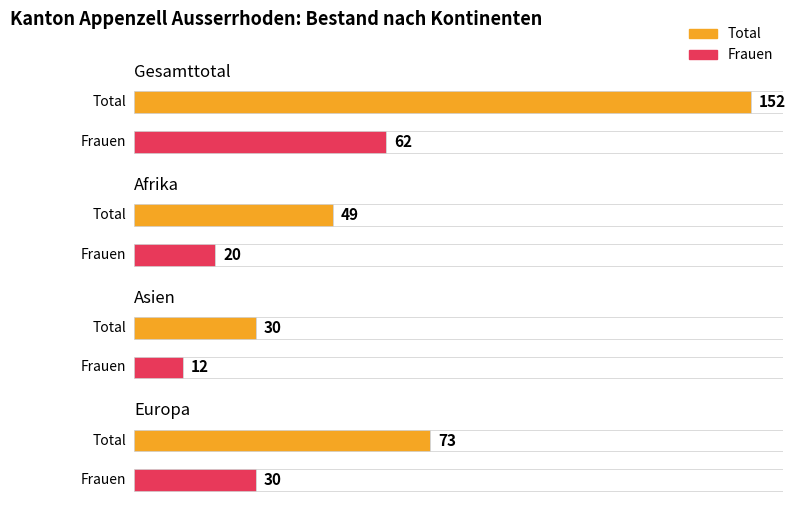

How many Frauen values are between 20 and 62?

3